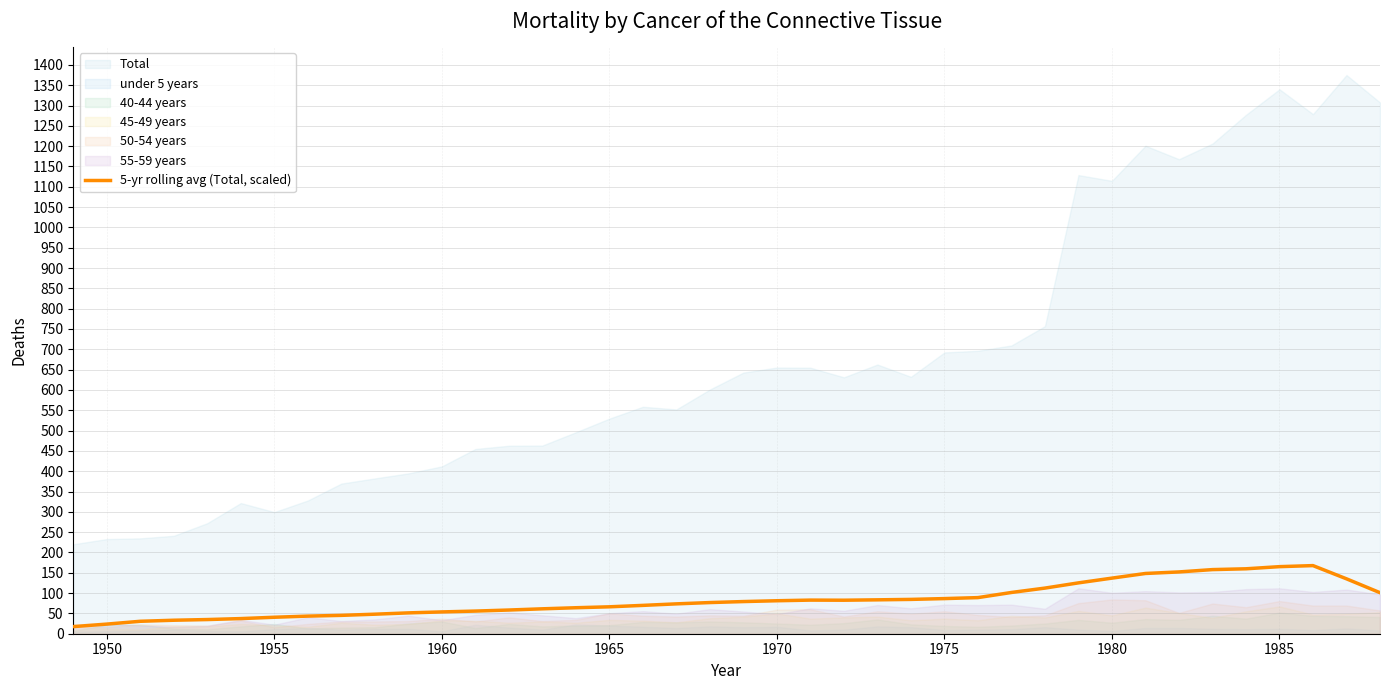

Is it true that the value at 18 is 122.9?

False